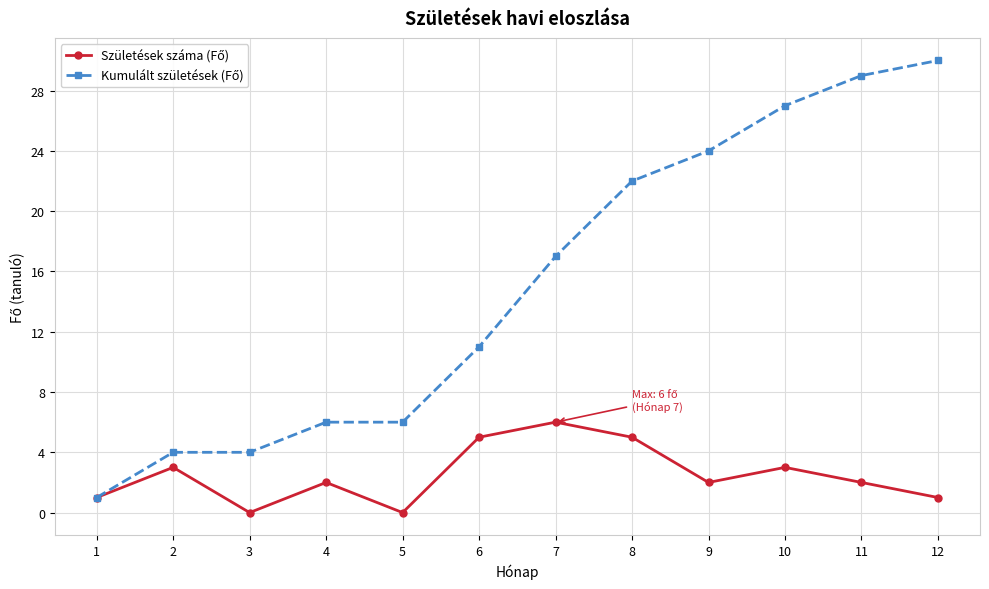

Which label corresponds to the largest value in the chart?

12